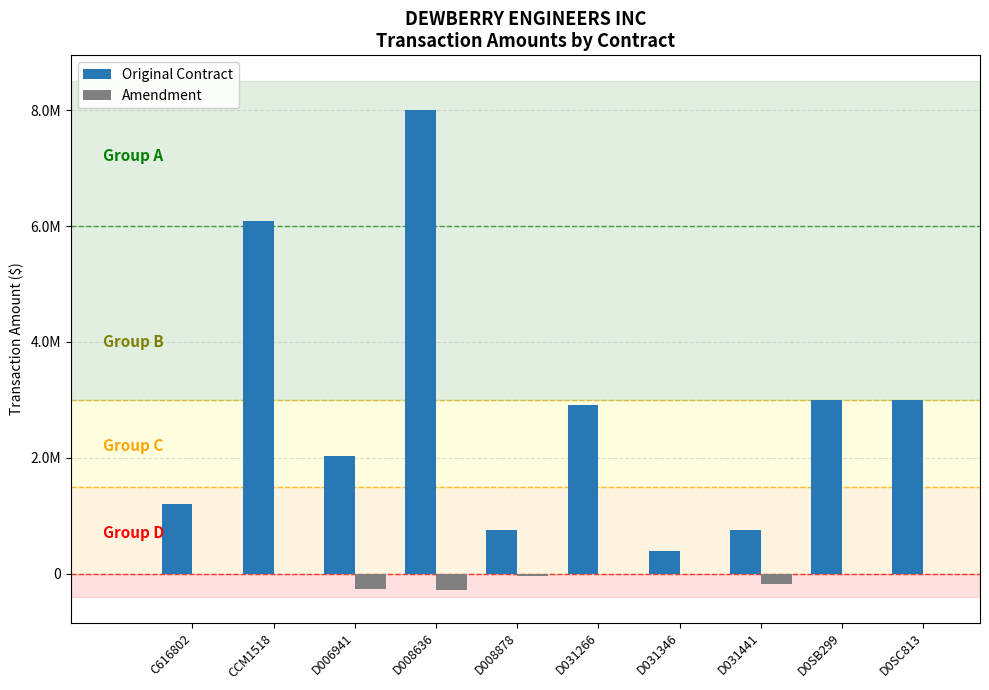

What is the sum of all Original Contract values?

28115692.3